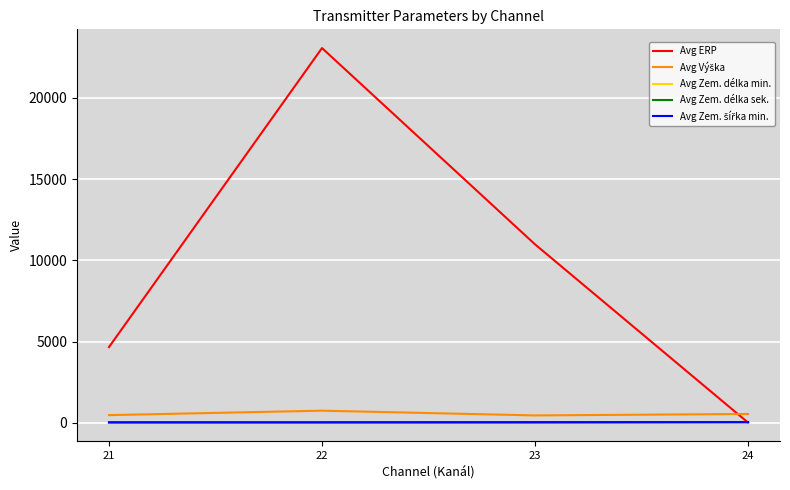

Is this an area chart (filled region under the line)?

No